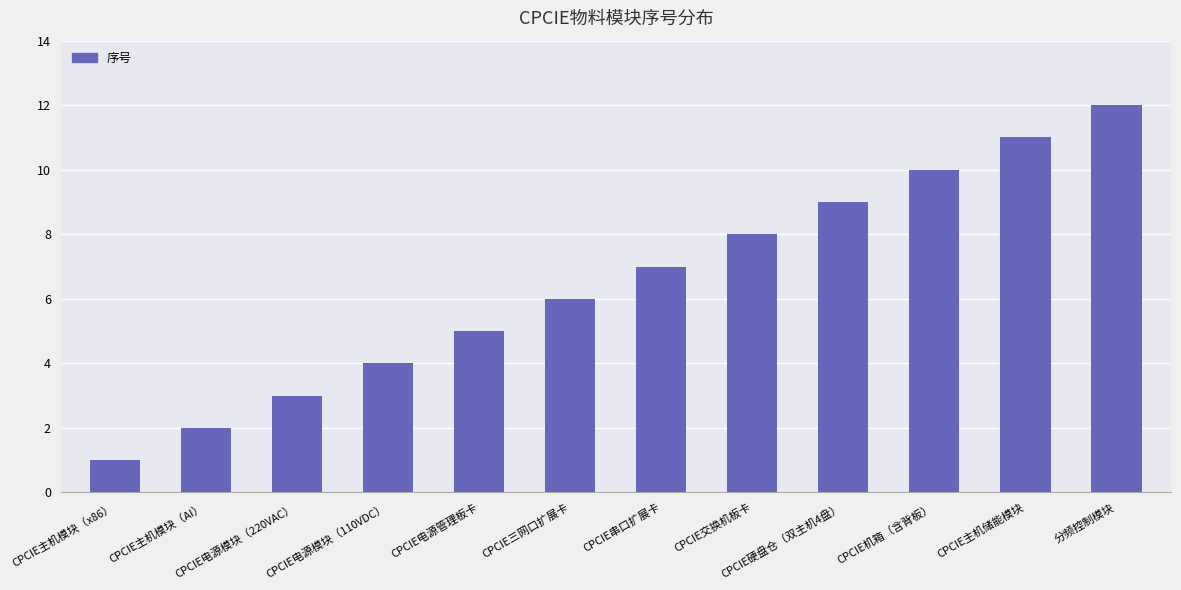

Reading left to right, transcribe all the data shown in this chart.

CPCIE主机模块（x86）=1	CPCIE主机模块（AI）=2	CPCIE电源模块（220VAC）=3	CPCIE电源模块（110VDC）=4	CPCIE电源管理板卡=5	CPCIE三网口扩展卡=6	CPCIE串口扩展卡=7	CPCIE交换机板卡=8	CPCIE硬盘仓（双主机4盘）=9	CPCIE机箱（含背板）=10	CPCIE主机储能模块=11	分频控制模块=12